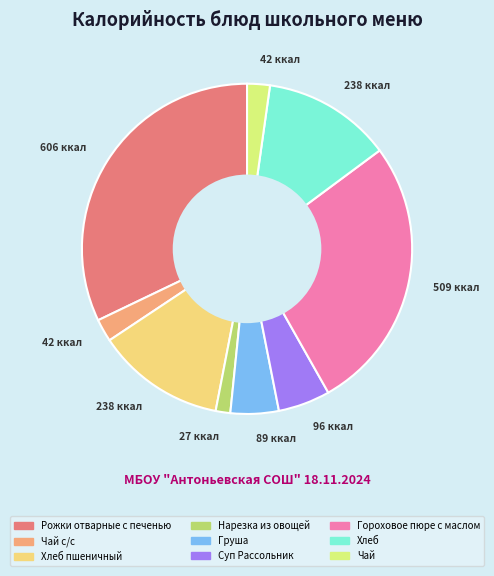

Which category has the smallest portion of the pie?

Нарезка из овощей